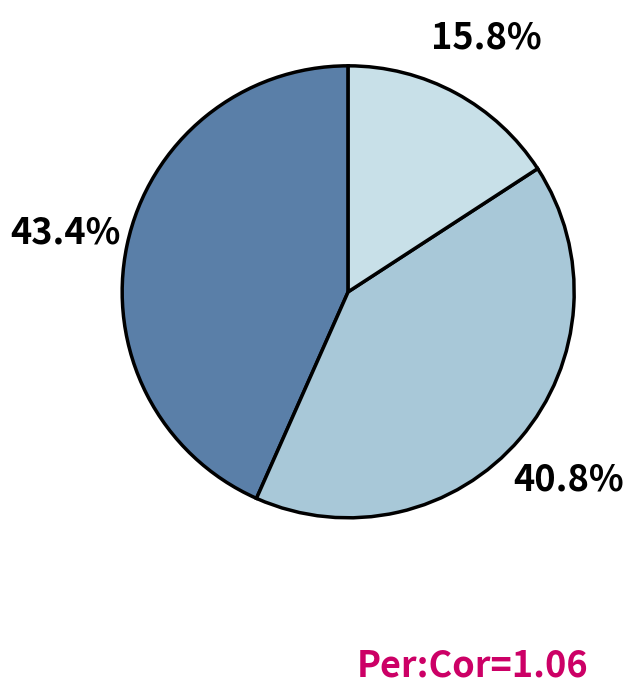

Is there a majority slice in this chart?

No